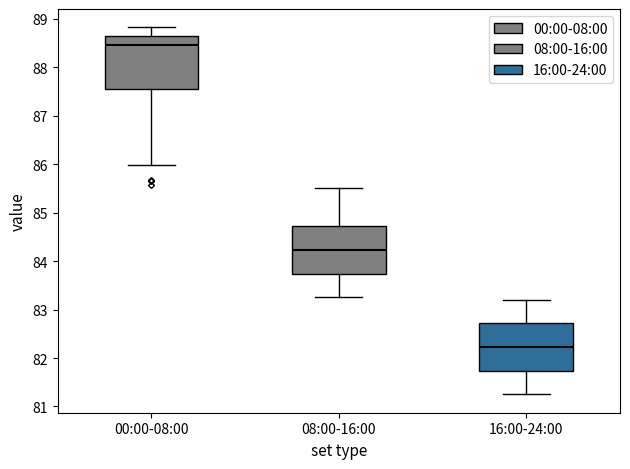

Reading left to right, read every box against the y-axis: the position of its median line, the range the box covers, and the ends of its whiskers. The values are not printed on the chart, so give them approximately, as read against the axis.

00:00-08:00: median 88.5, box 87.6 to 88.6, whiskers 86.0 to 88.8
08:00-16:00: median 84.2, box 83.7 to 84.7, whiskers 83.3 to 85.5
16:00-24:00: median 82.2, box 81.7 to 82.7, whiskers 81.3 to 83.2